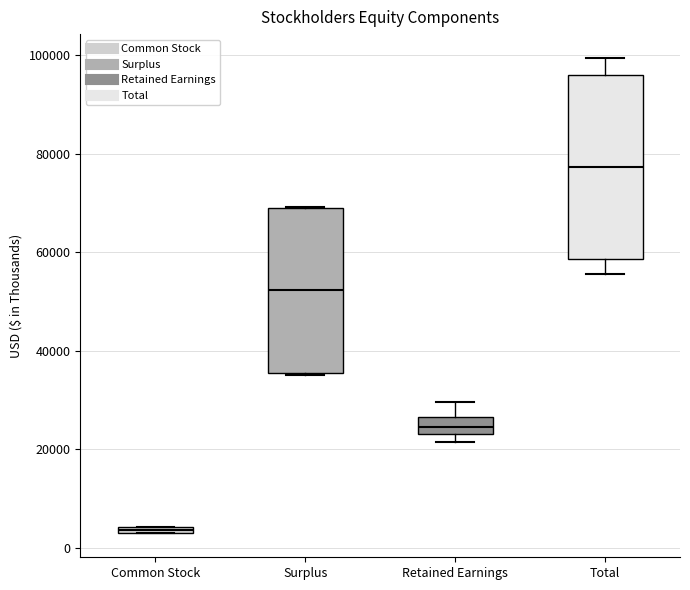

Comparing the boxes themselves (not the whiskers), which one is the tallest?

Total